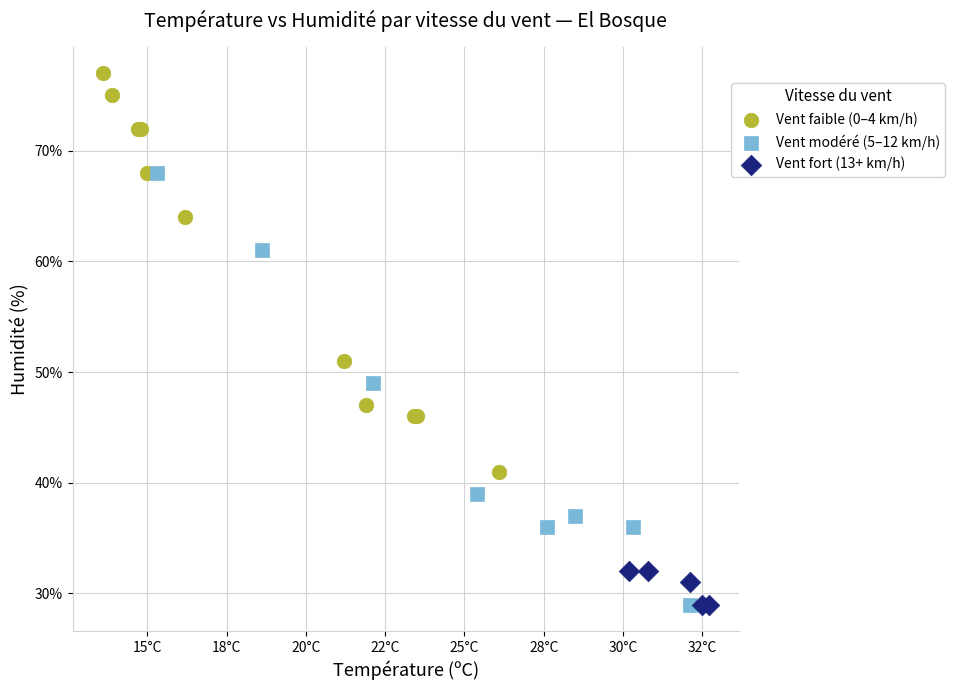

Which series has the largest Y range (max minus min)?

Vent modéré (5–12 km/h)